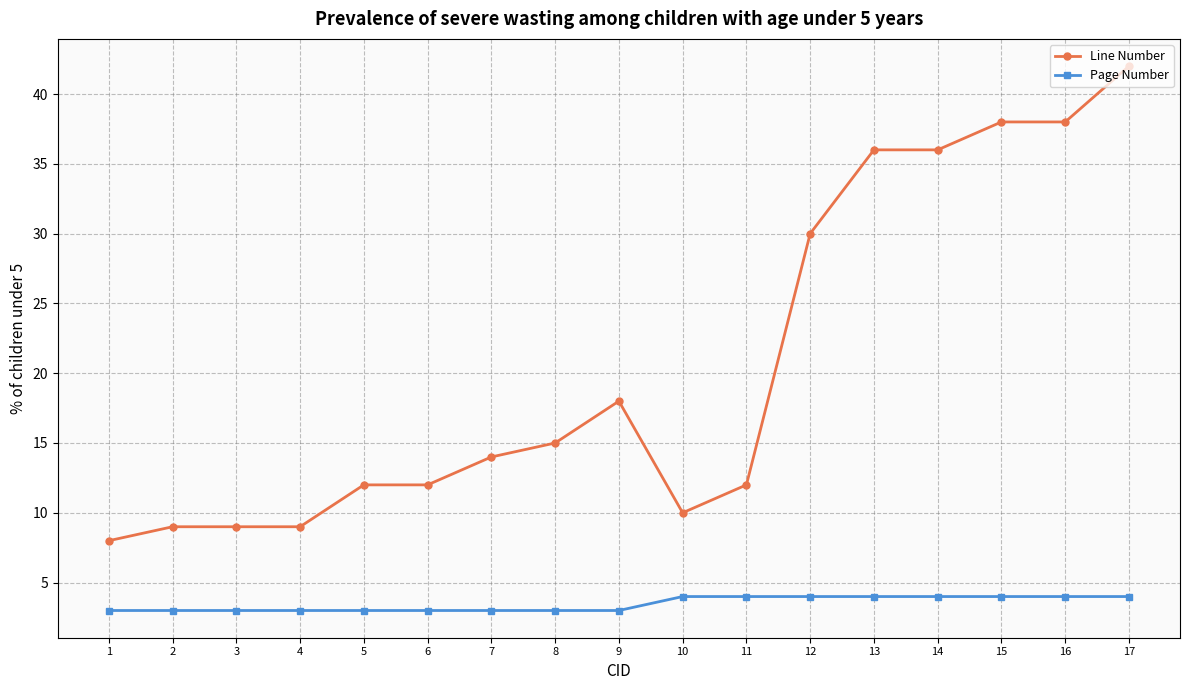

Rank the series at 1 from lowest to highest value.

Page Number, Line Number